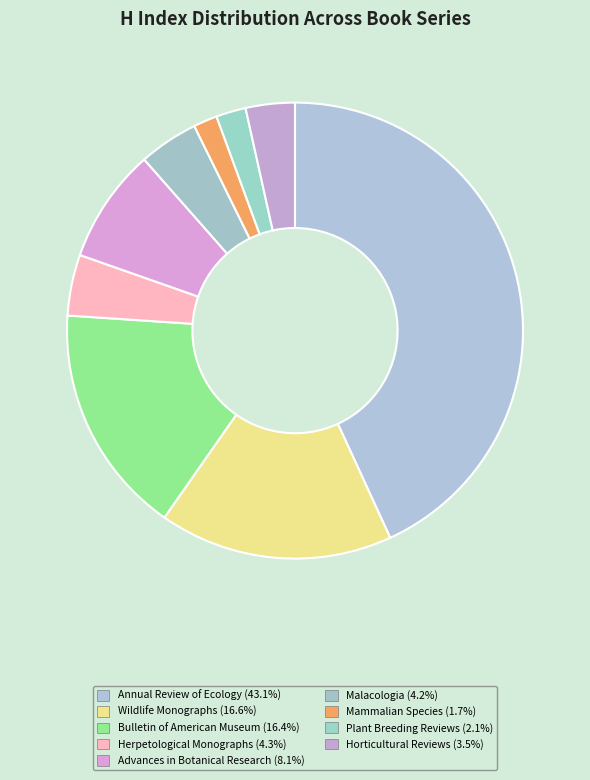

How many slices are in this pie chart?

9